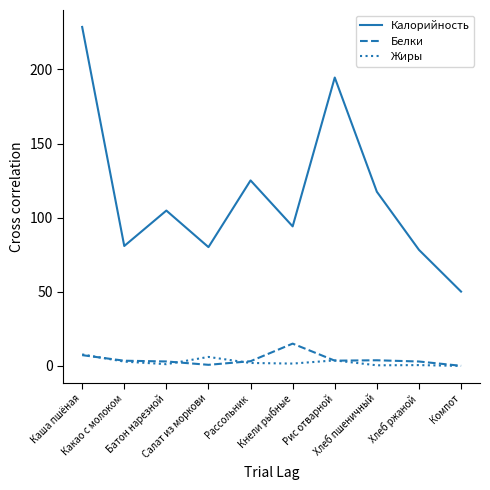

The Калорийность series shows 123.8 at Хлеб ржаной. True or false?

False